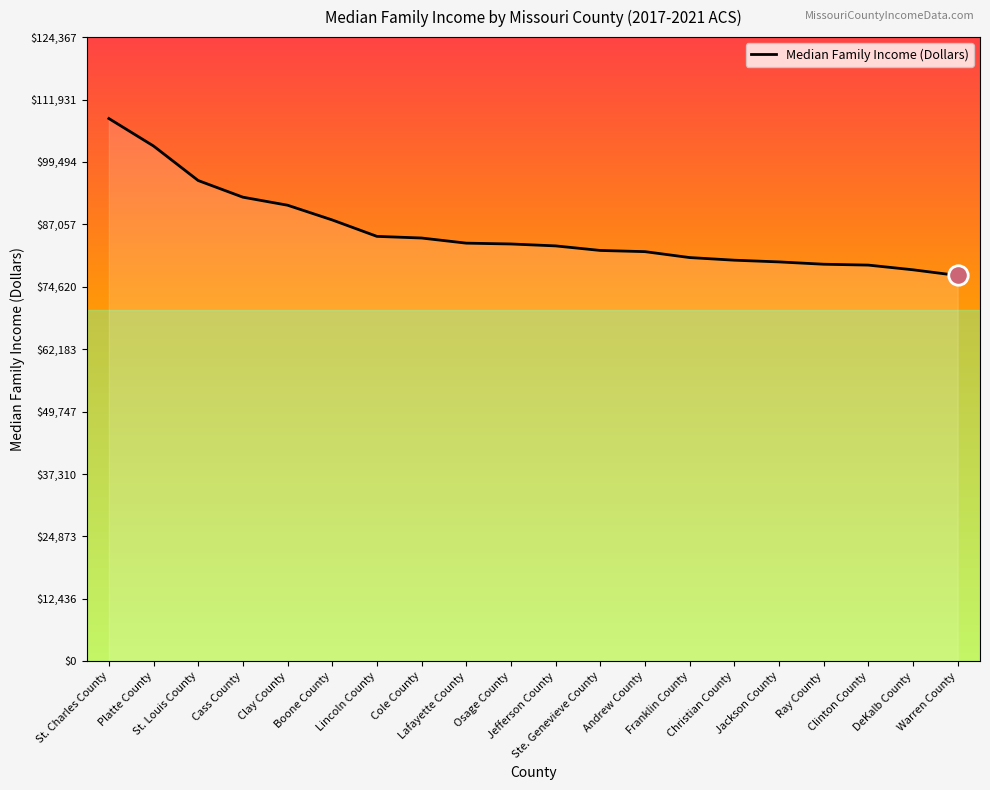

What is the maximum value shown in the chart?

108146